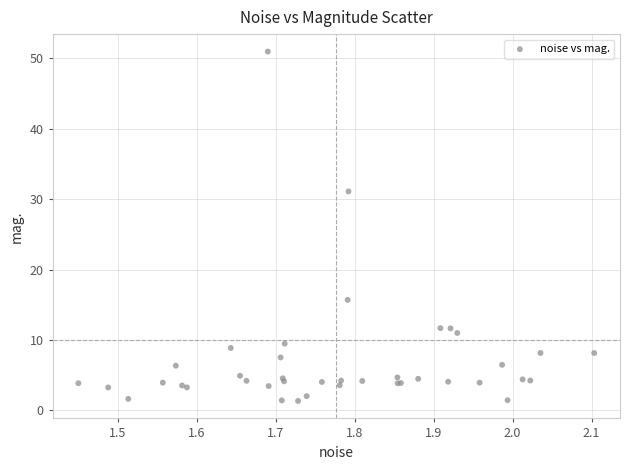

What Y value in the scatter plot is closest to 26?

31.1